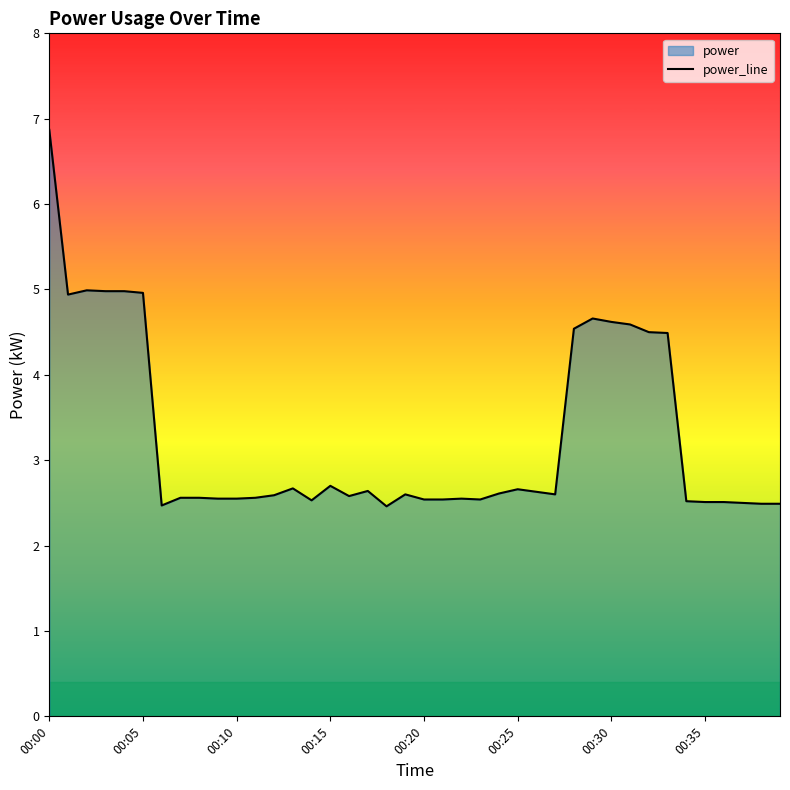

What is the label of the 22nd point from the left?

21